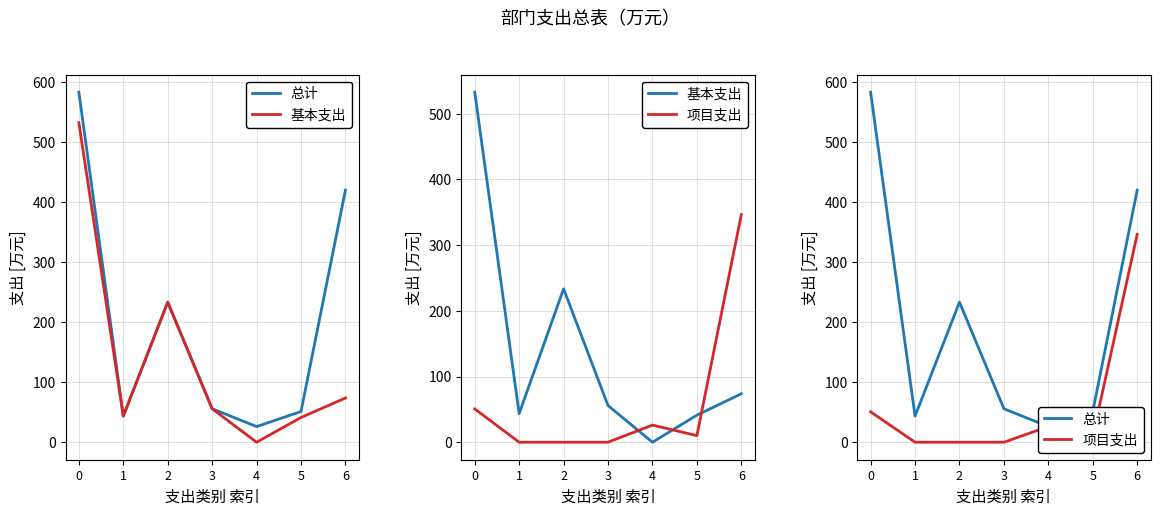

At which category does 总计 reach its first local peak?

2